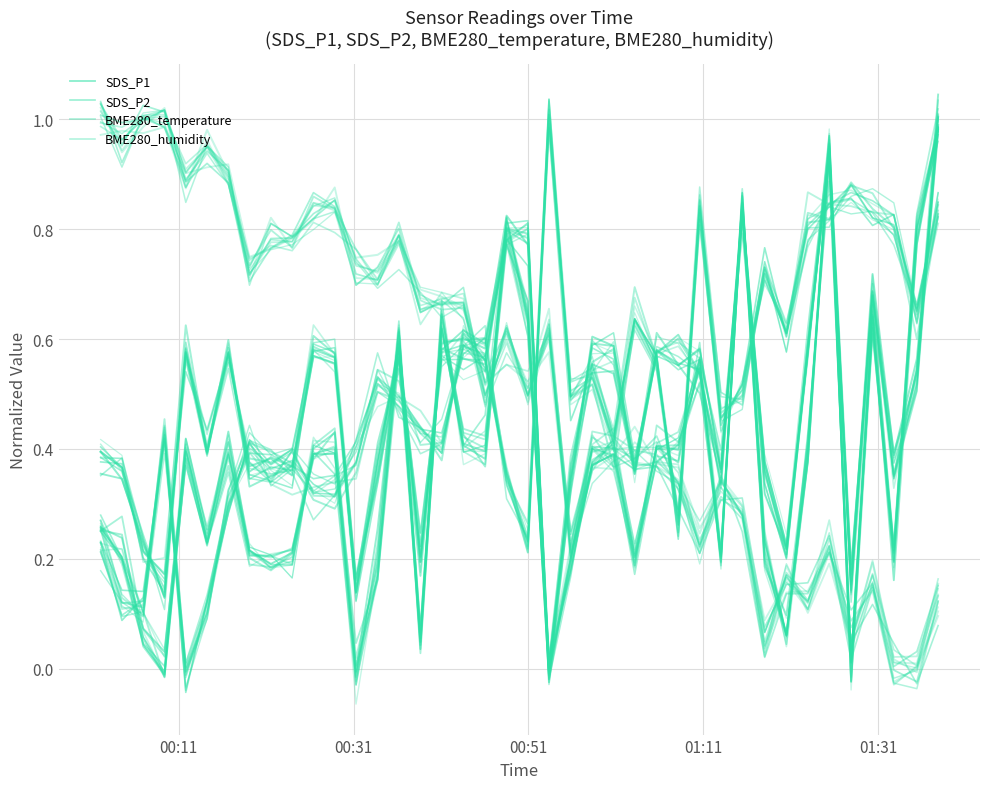

How many lines are shown in the chart?

4